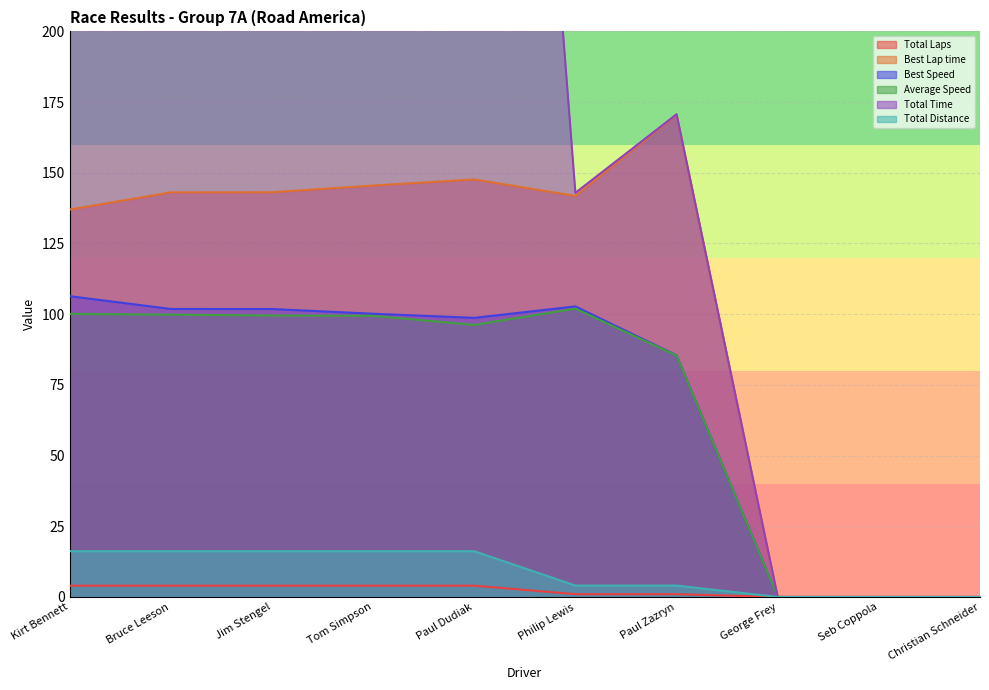

Rank the series by their maximum value, from lowest to highest.

Total Laps, Total Distance, Average Speed, Best Speed, Best Lap time, Total Time